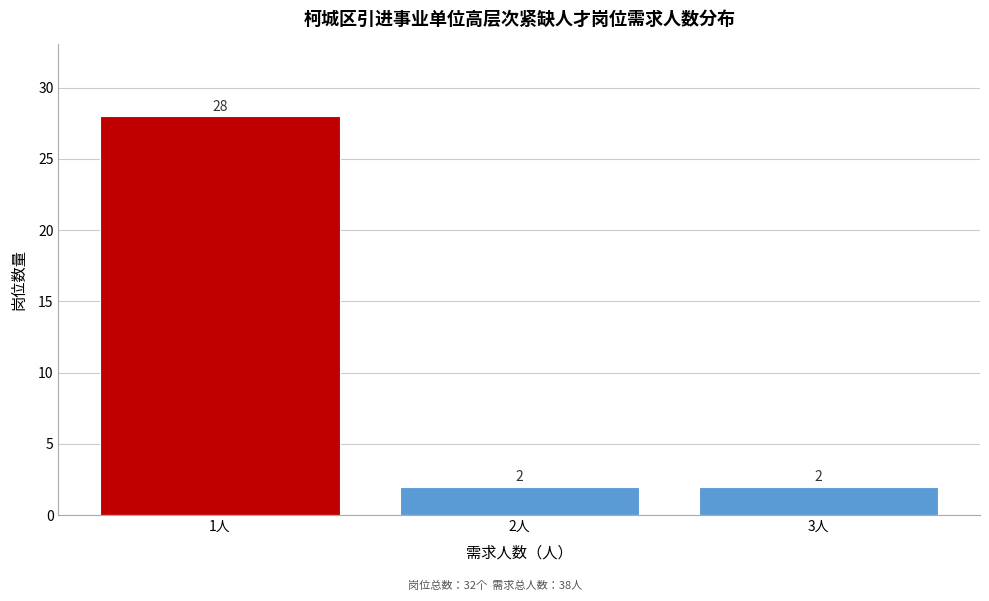

Reading left to right, transcribe all the data shown in this chart.

28	2	2